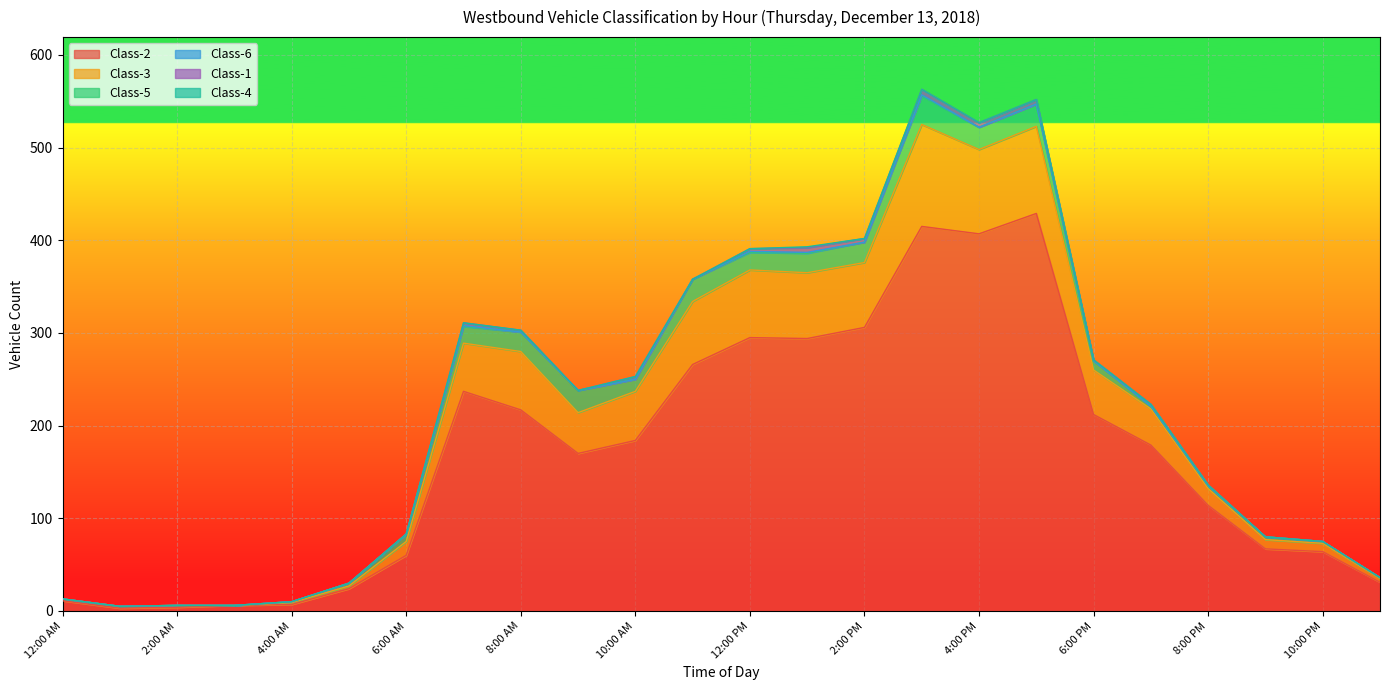

True or false: Class-2 and Class-3 intersect in this chart.

False